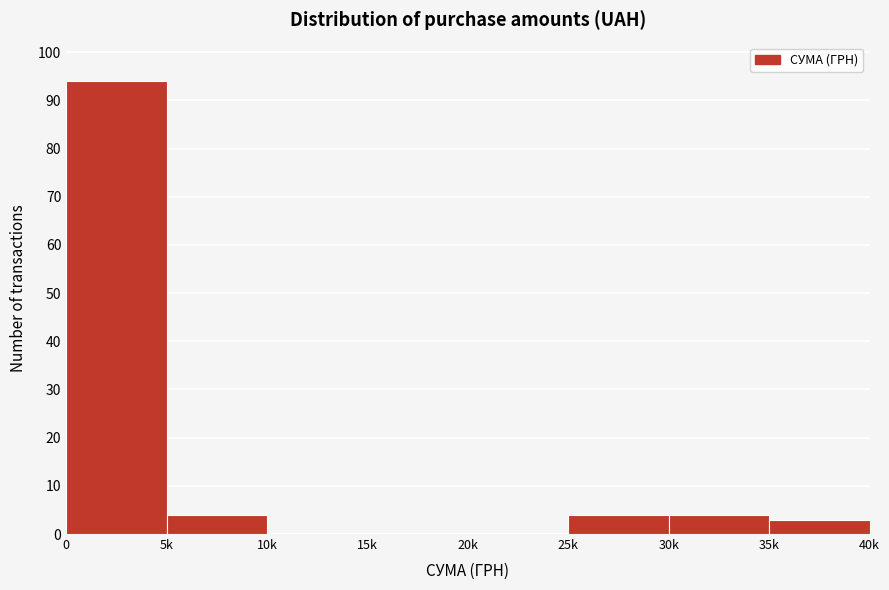

Reading left to right, what are all the values shown in this chart?

0=94	5k=4	10k=0	15k=0	20k=0	25k=4	30k=4	35k=3